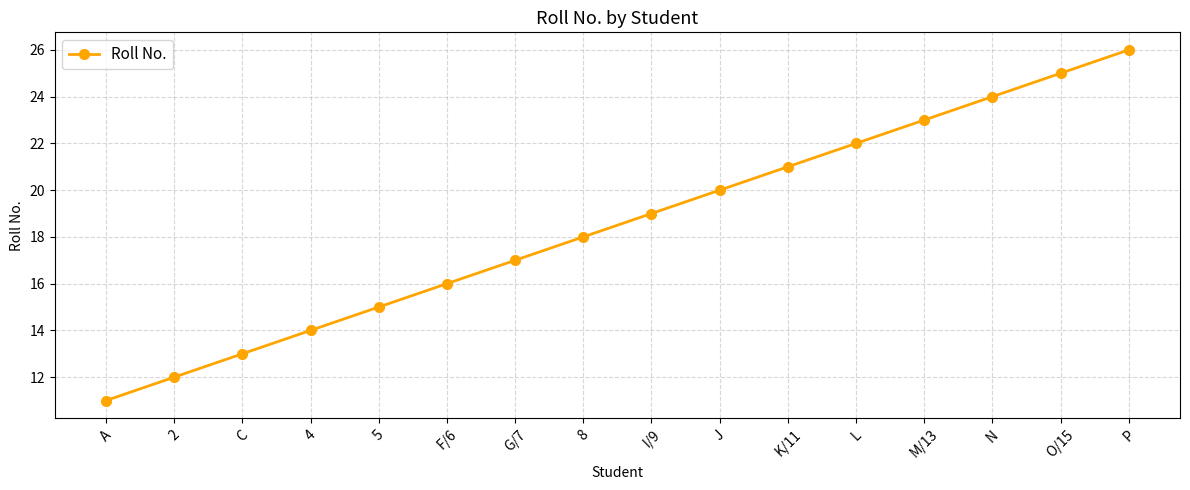

Reading left to right, transcribe all the data shown in this chart.

A=11	2=12	C=13	4=14	5=15	F/6=16	G/7=17	8=18	I/9=19	J=20	K/11=21	L=22	M/13=23	N=24	O/15=25	P=26